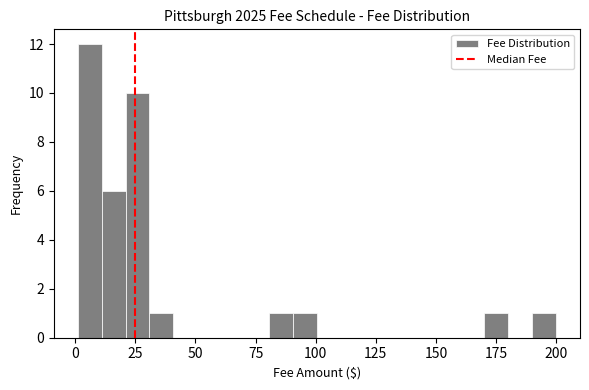

Read against the x-axis, roughly where is the centre of the tallest bar?

5